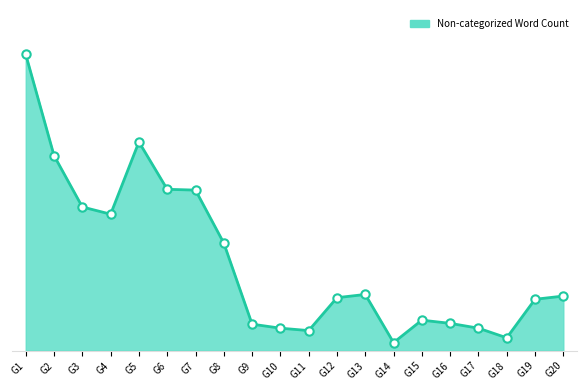

What is the ratio of the value at G3 to the value at G9?

5.4